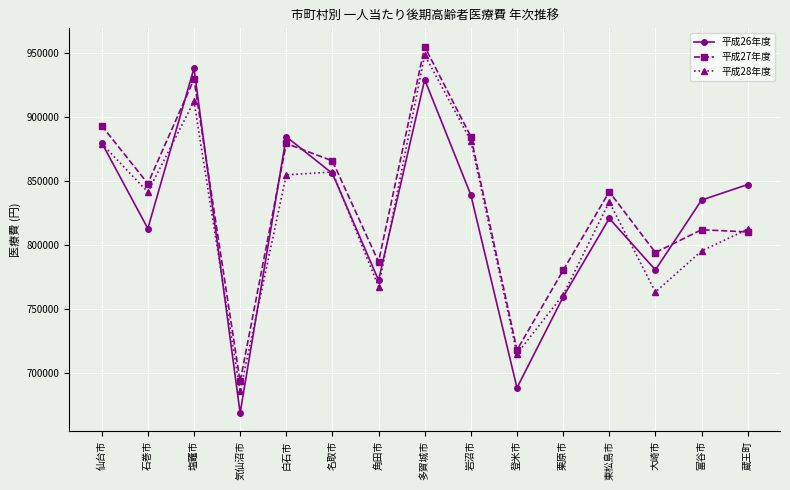

At which category does 平成27年度 reach its first local peak?

塩竈市